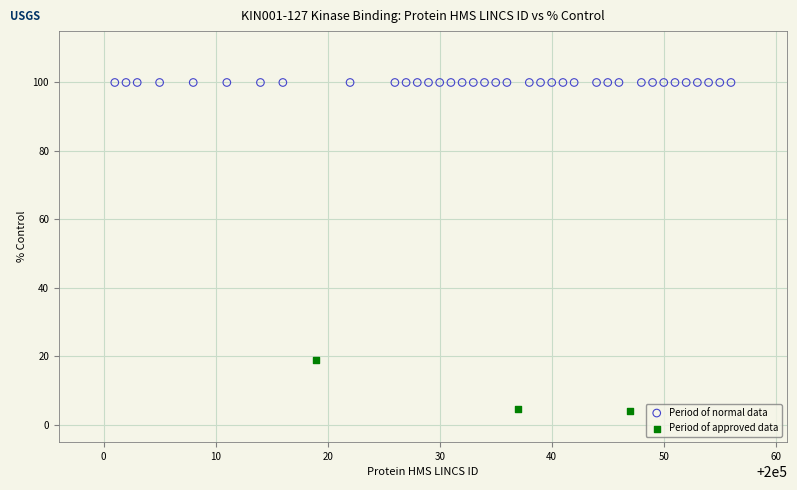

Which series reaches the minimum Y coordinate?

Period of approved data